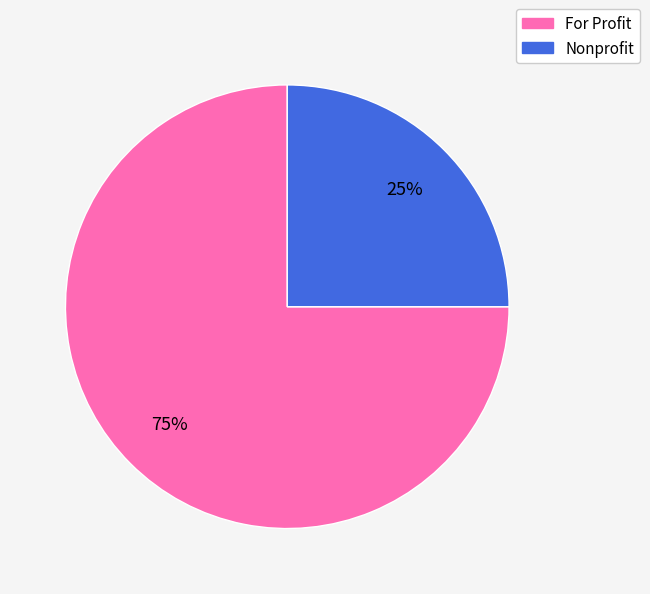

Is it true that Nonprofit is 13% of the pie?

False